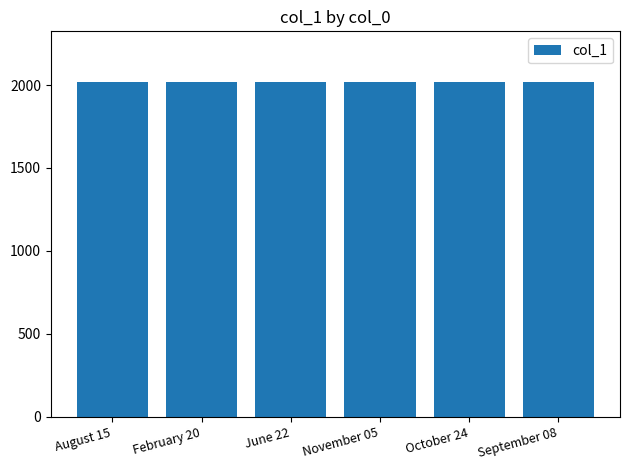

What is the change in value from February 20 to November 05?

-1